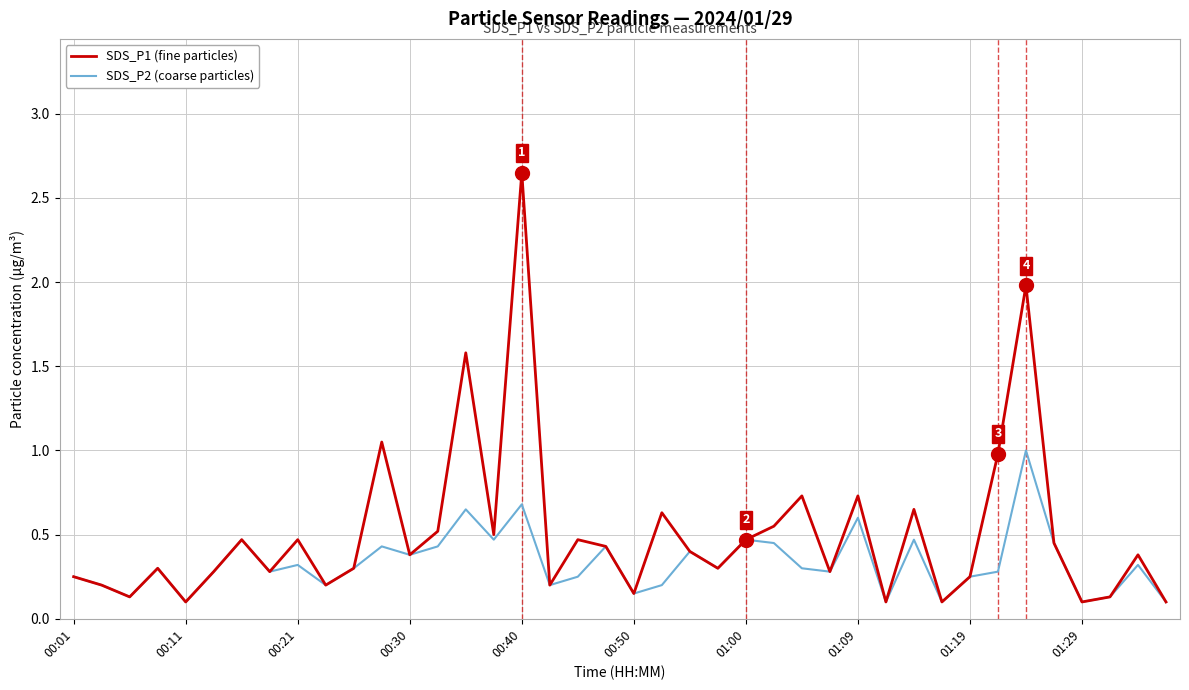

How many lines are shown in the chart?

2